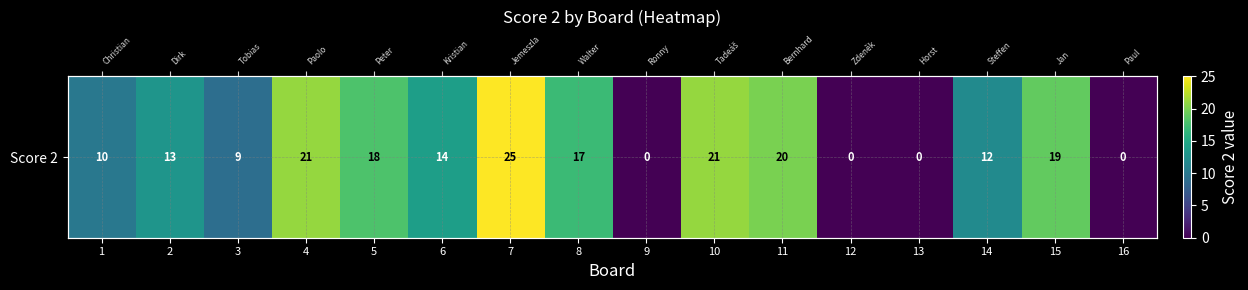

What is the change in value from 2 to 3?

-4